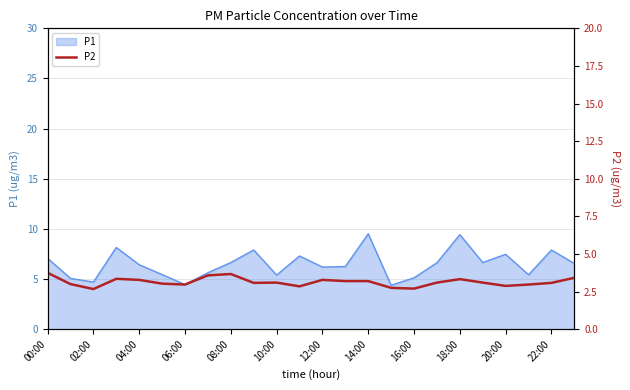

Reading left to right, what are all the values shown in this chart?

3.8	3.0	2.7	3.4	3.3	3.0	3.0	3.6	3.7	3.1	3.1	2.9	3.3	3.2	3.2	2.8	2.7	3.1	3.3	3.1	2.9	3.0	3.1	3.4